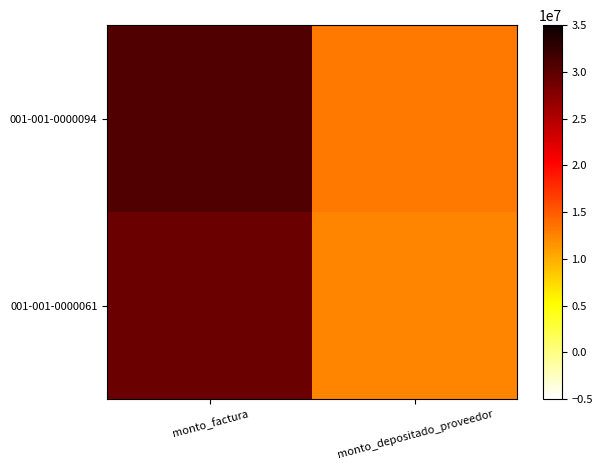

Which category has the highest value across all series?

monto_factura